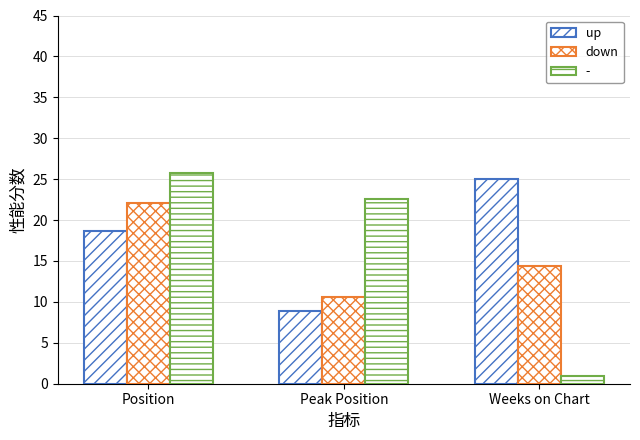

What is the difference between the maximum and minimum values in the down series?

11.6